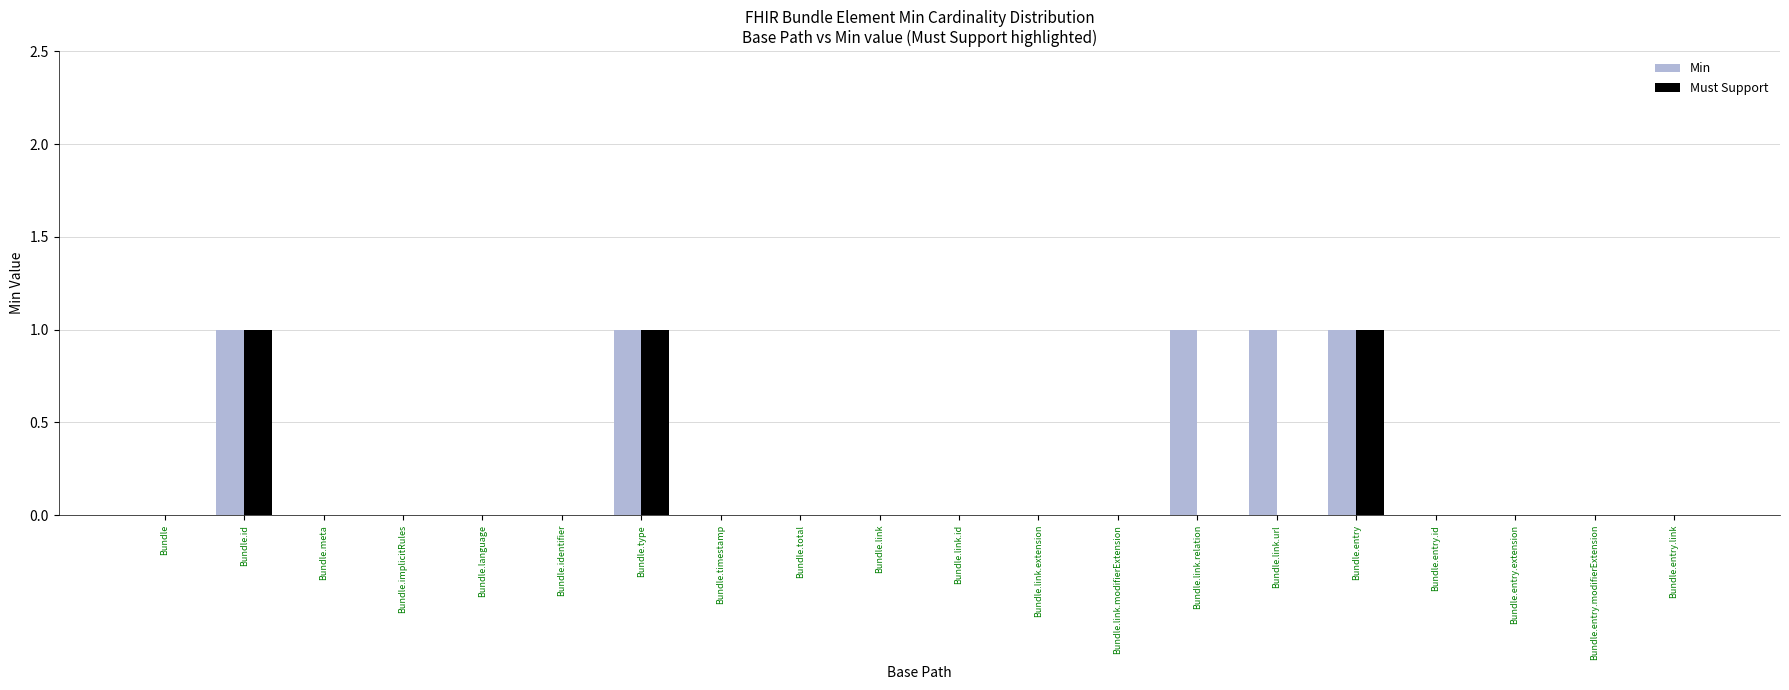

True or false: Must Support has a value of 0 at Bundle.link.url.

True